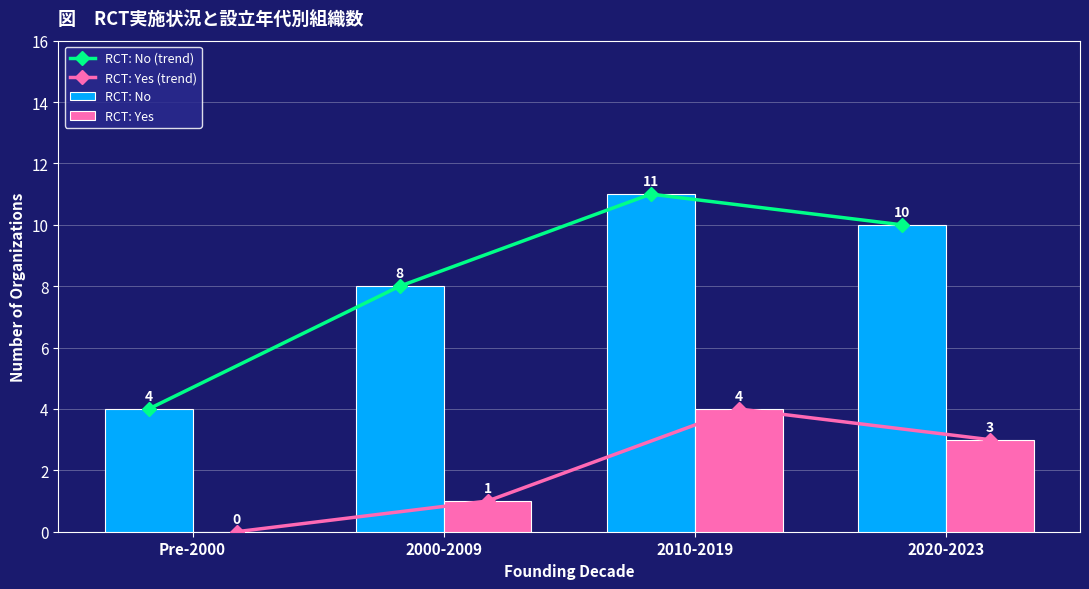

True or false: RCT: No (trend) has a value of 4 at Pre-2000.

True